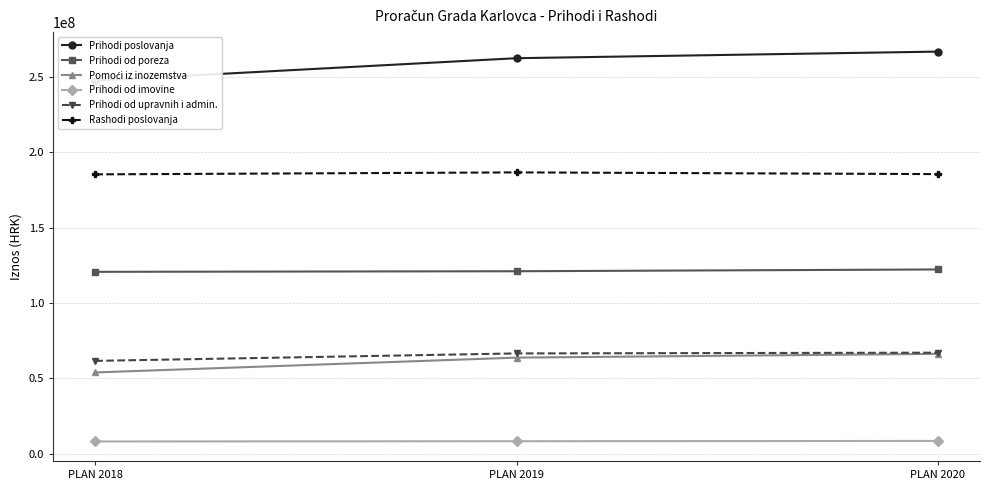

What is the difference between the maximum and minimum values in the Pomoći iz inozemstva series?

12347947